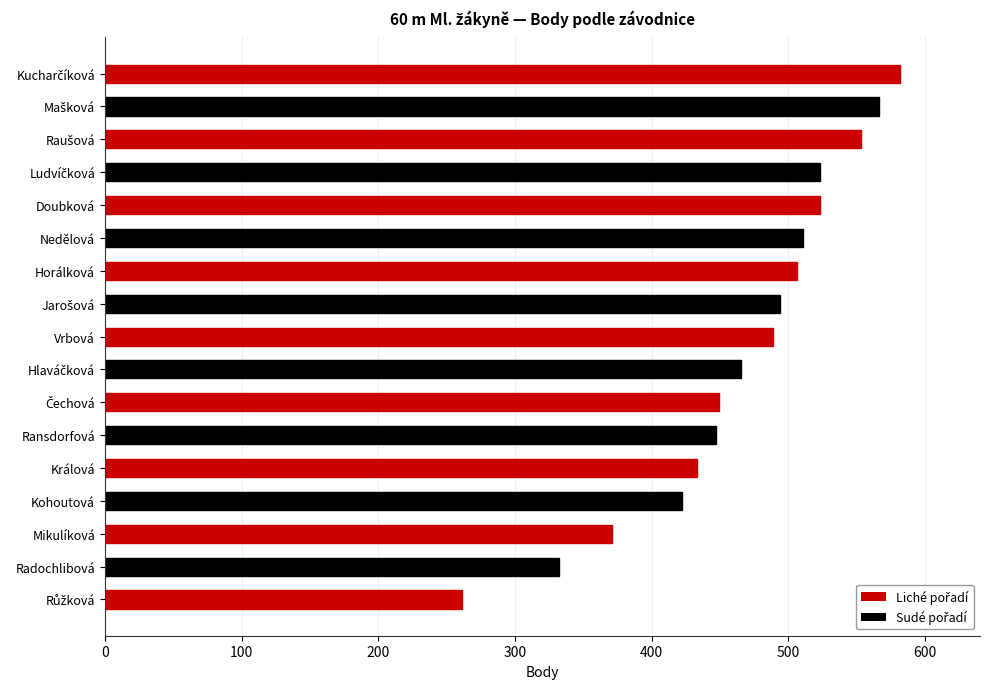

True or false: the data shows 196 at Vrbová.

False